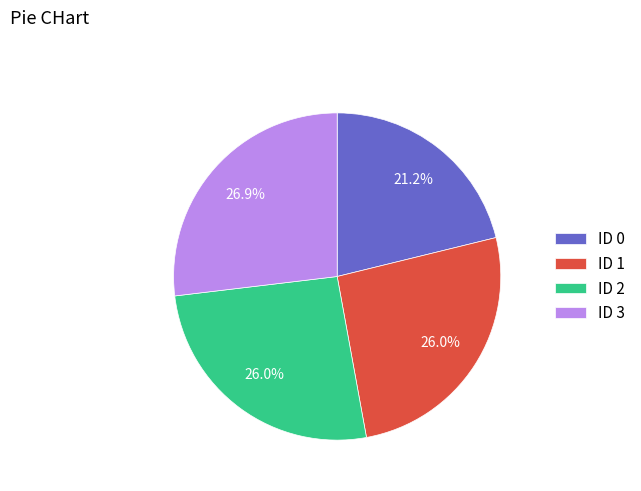

What is the total percentage of ID 1 and ID 2?

51.9%